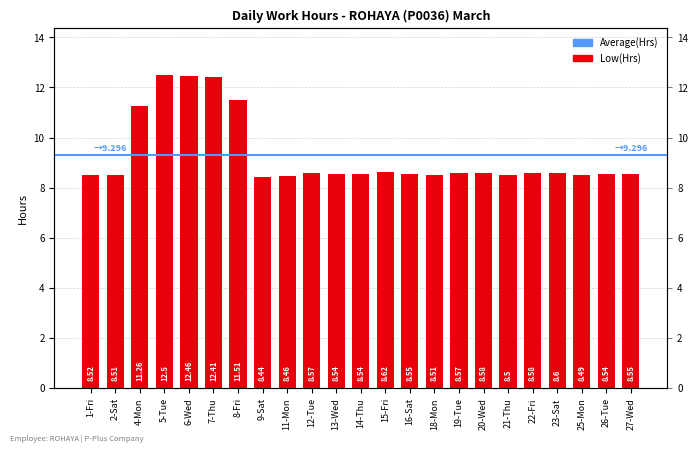

What is the average value?

9.3